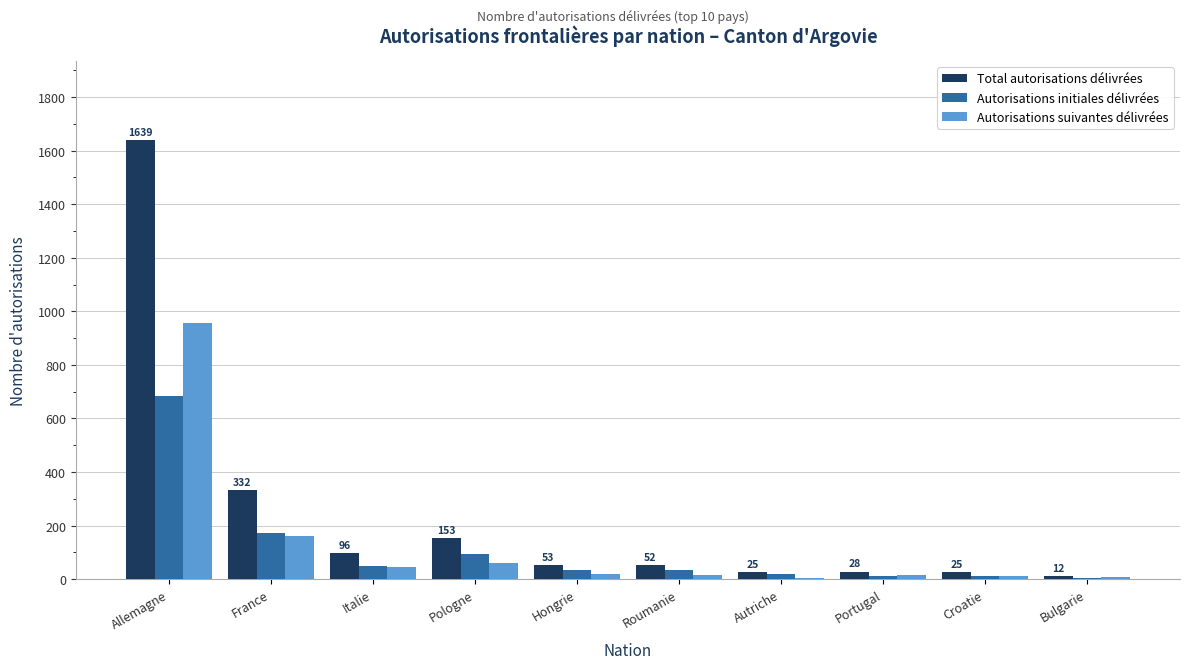

What is the sum of all Autorisations initiales délivrées values?

1116